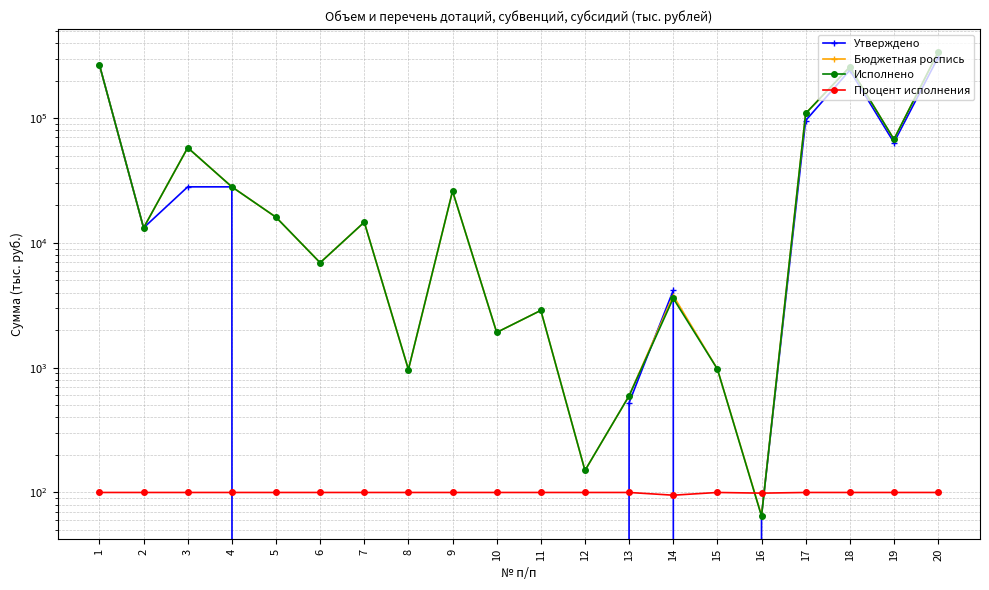

The Процент исполнения series shows 100.0 at 2. True or false?

True